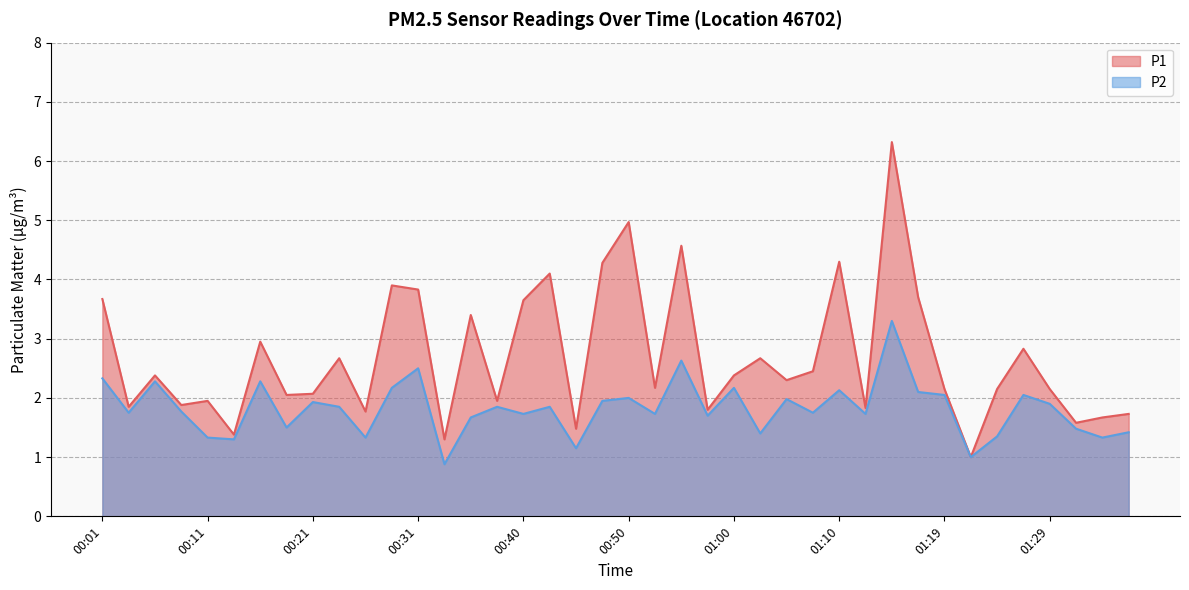

True or false: P2 has a value of 2.3 at 01:31.

False